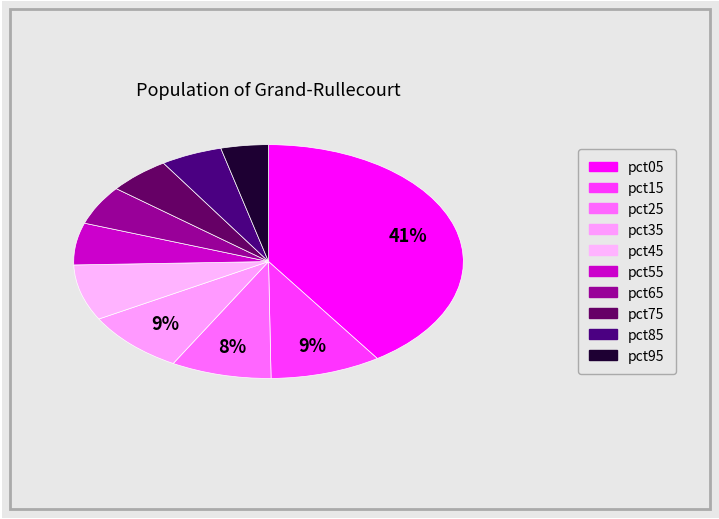

Is pct05 the majority of the pie?

No